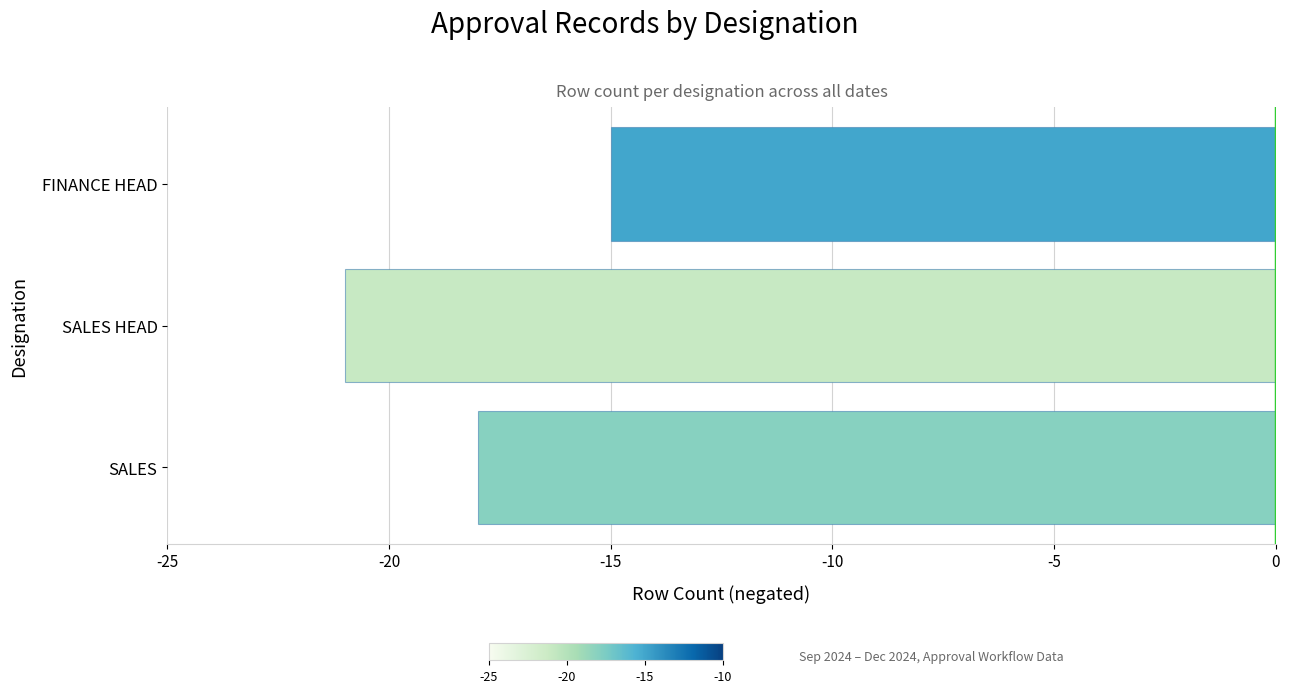

How many values exceed -18?

1